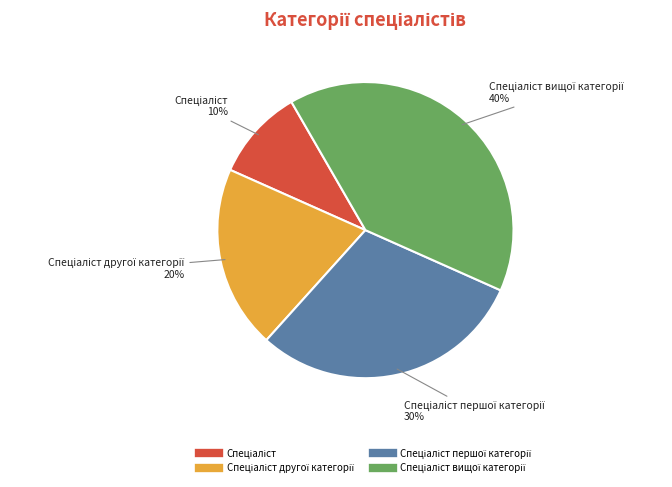

Is there a majority slice in this chart?

No